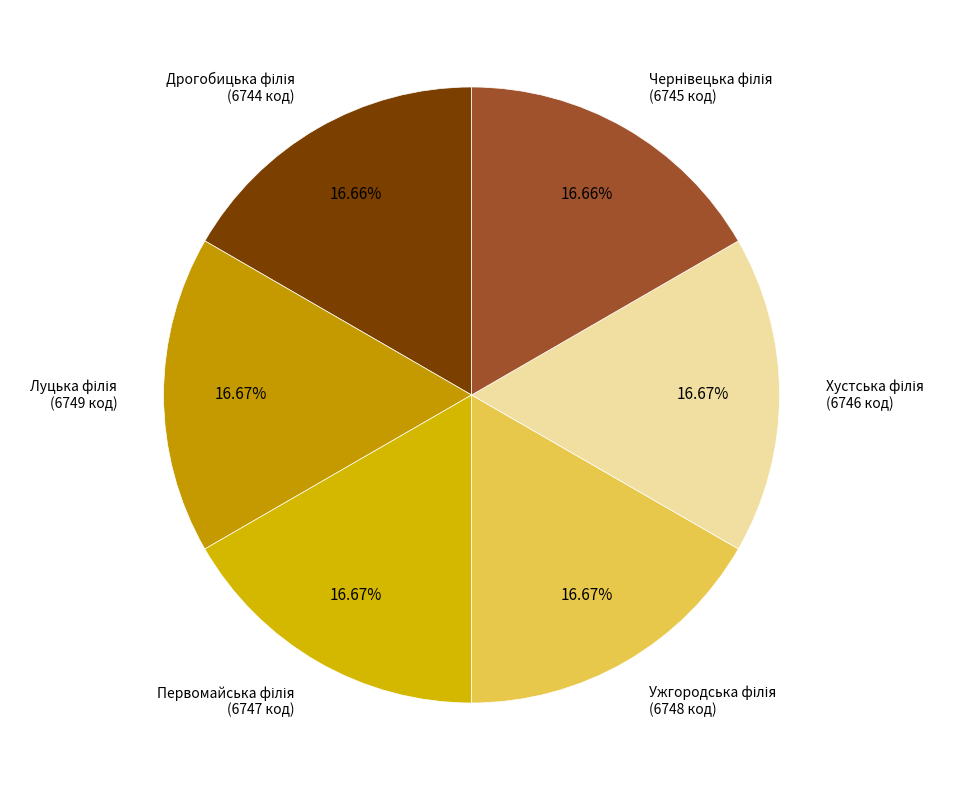

Does any single category account for the majority?

No